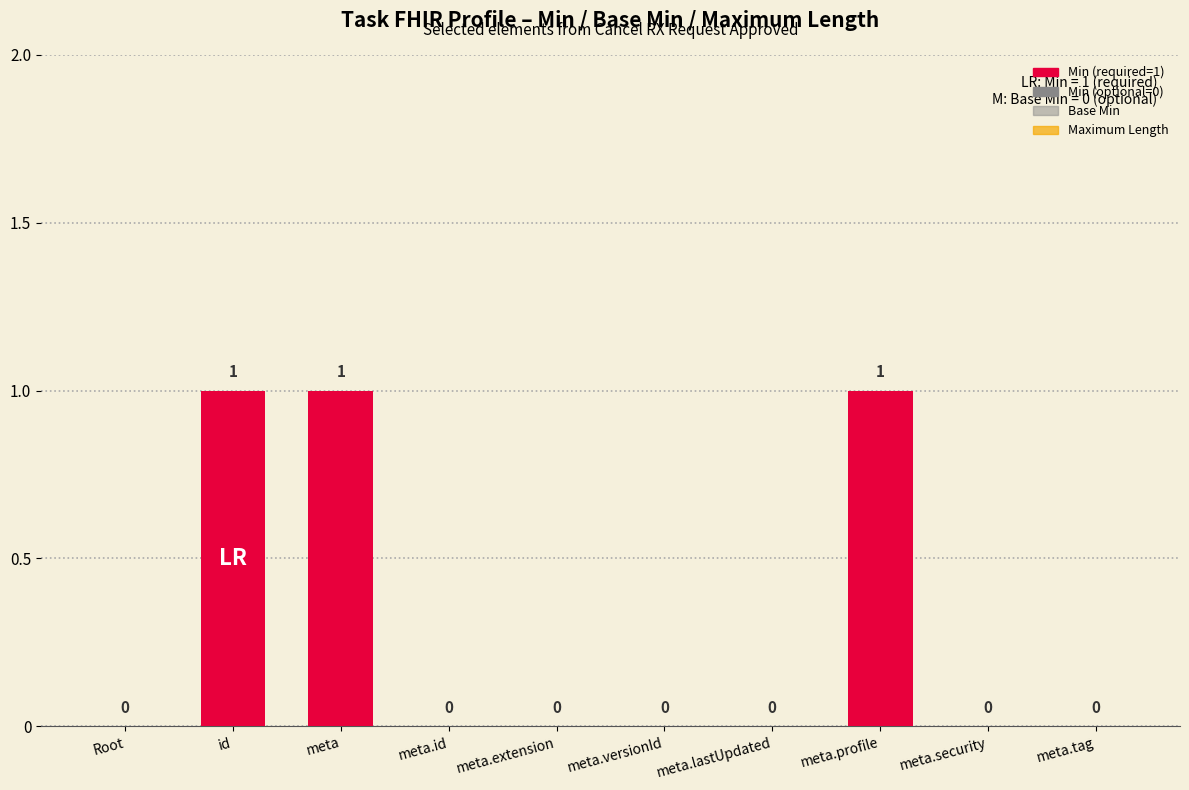

Count the number of categories in the chart.

10